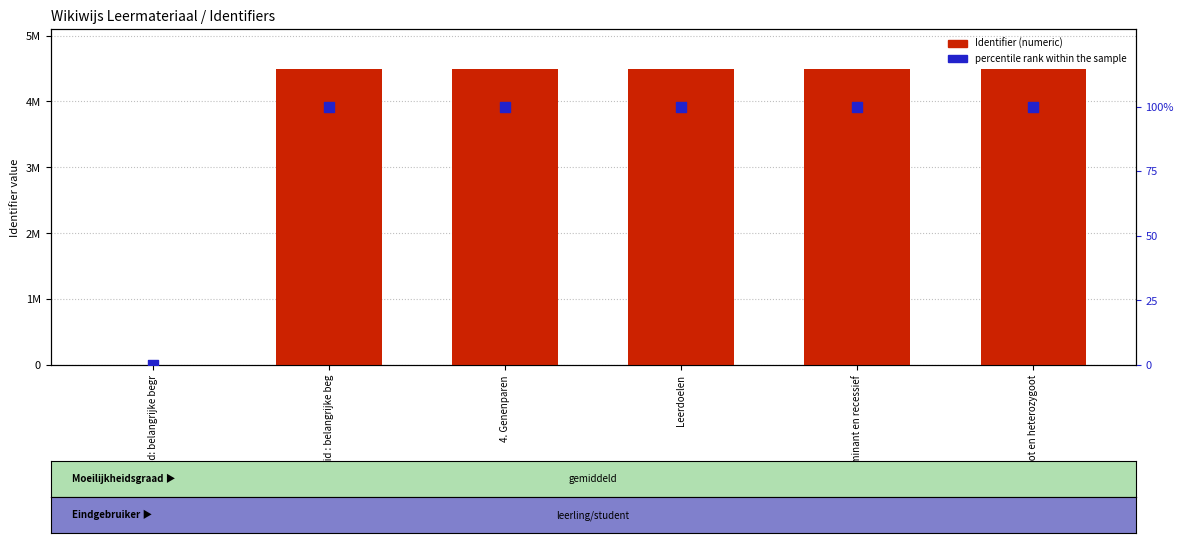

Which series has the largest total across all categories?

Identifier